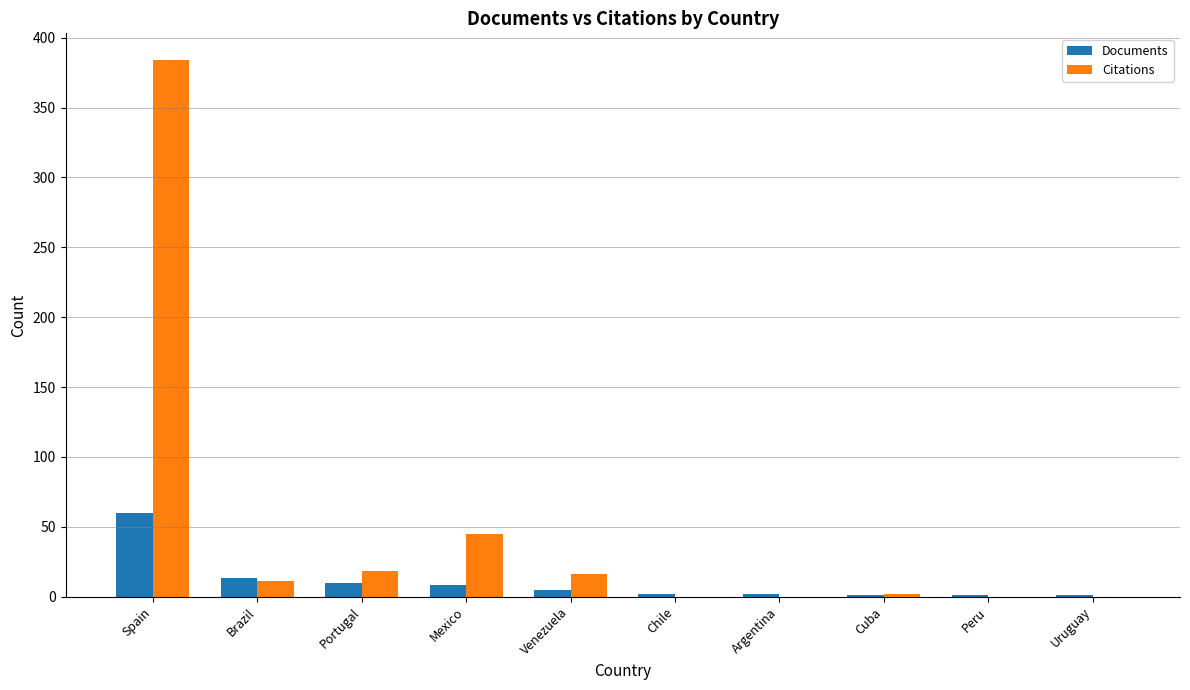

Is it true that Documents equals 2 at Argentina?

True